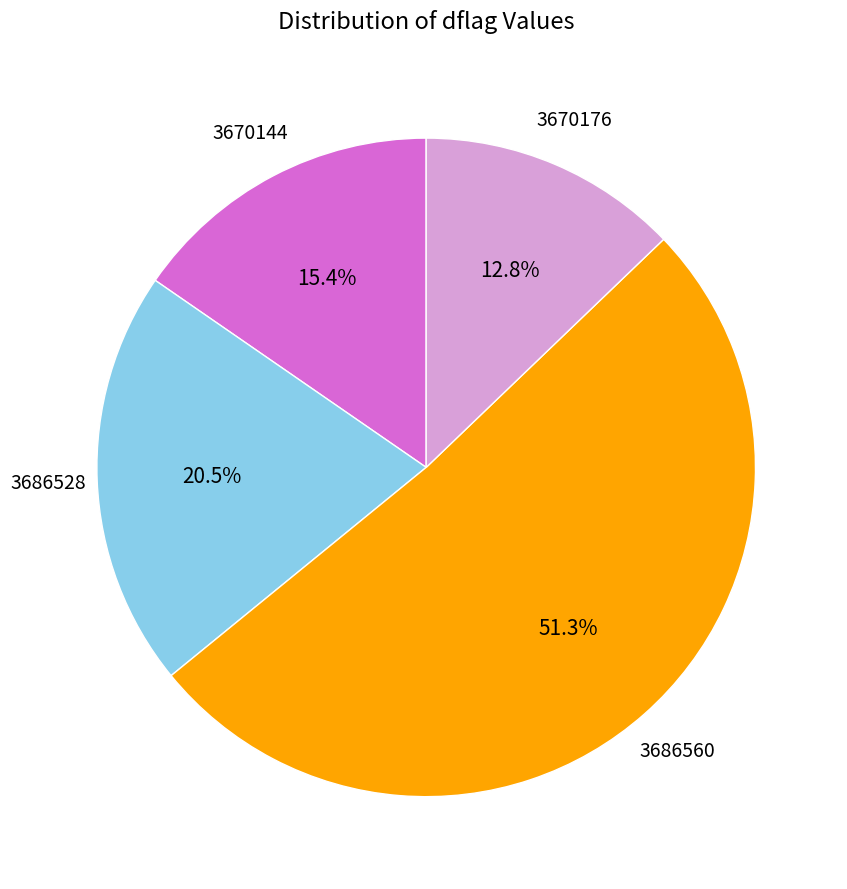

How many segments does this pie chart have?

4